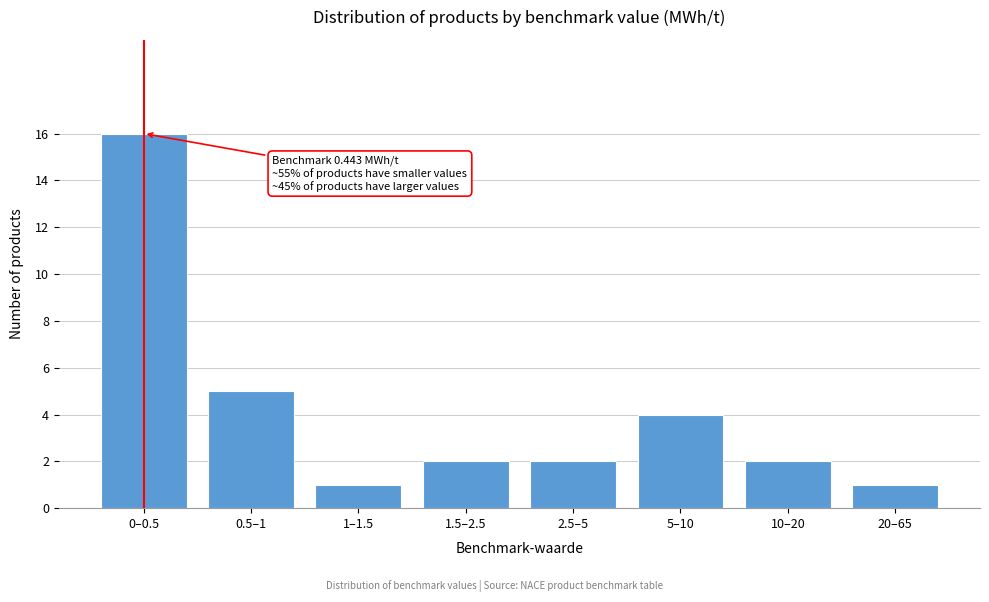

Reading left to right, list all the values displayed in this chart.

16	5	1	2	2	4	2	1